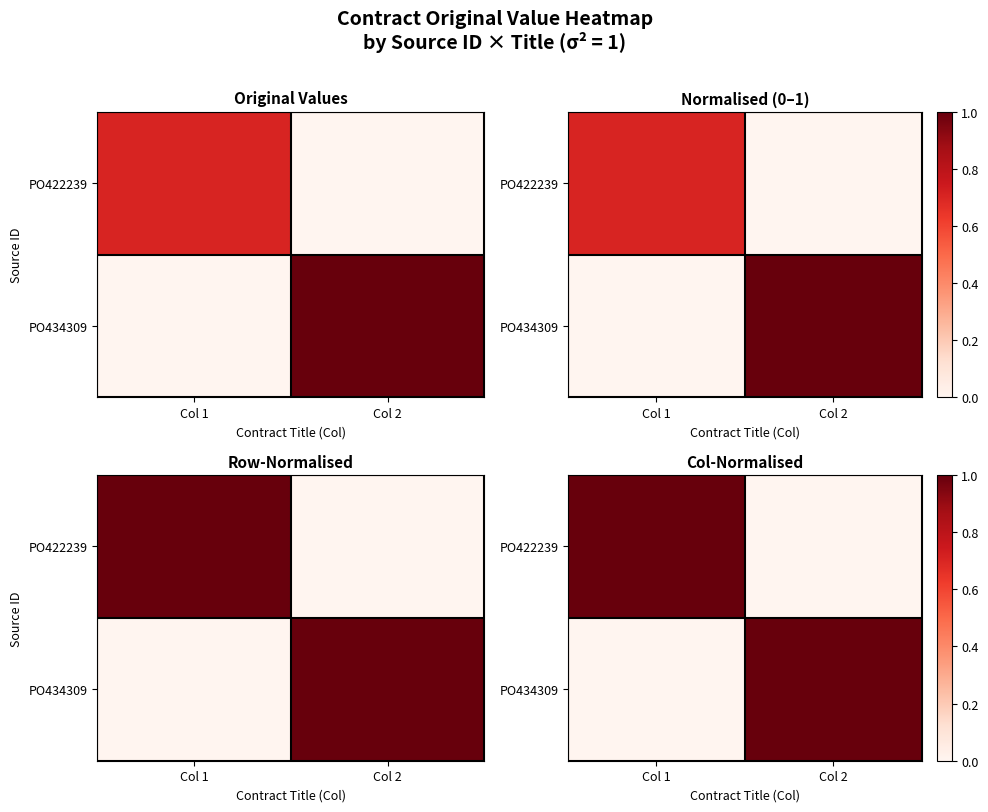

How many values in PO422239 are above zero?

1